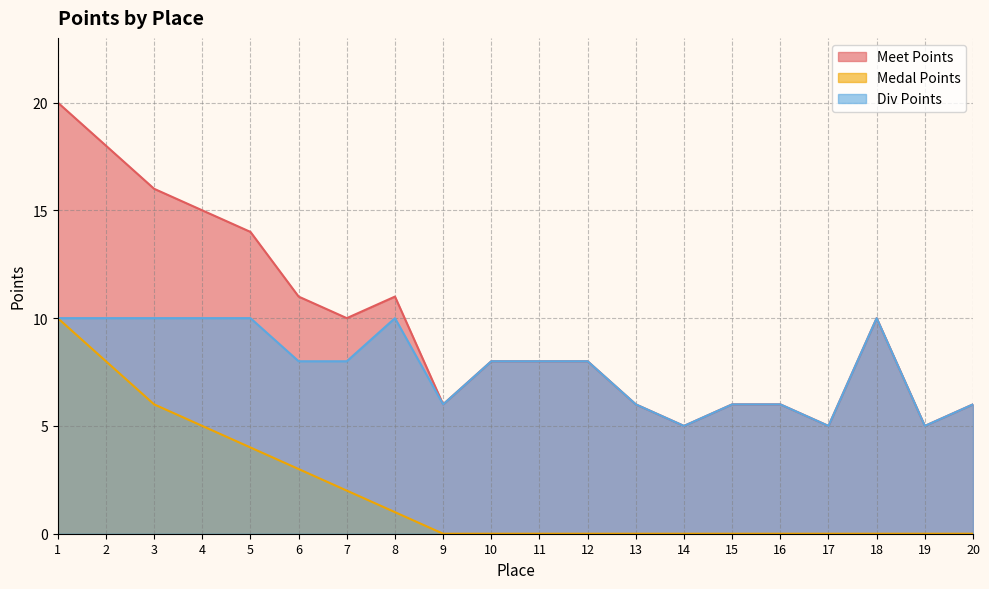

At which category is the sum across all series the highest?

1